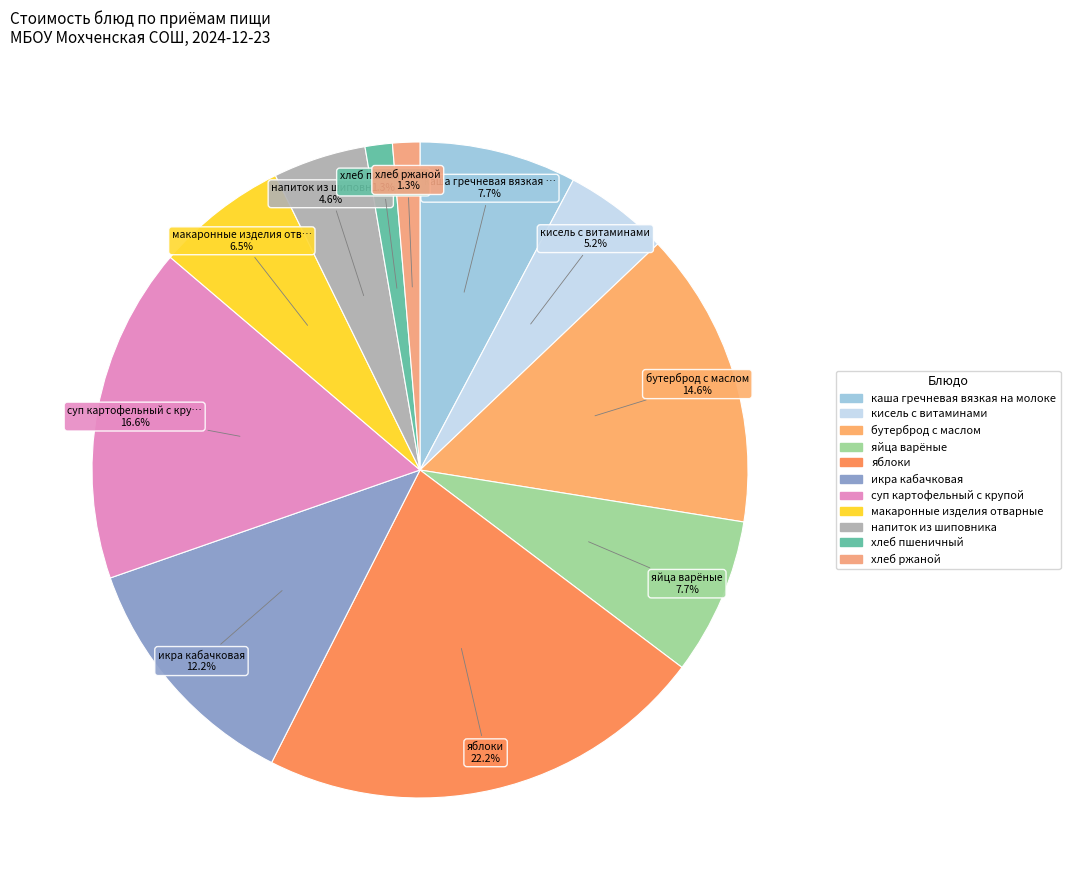

To the nearest percent, what is the combined percentage of суп картофельный с крупой and хлеб ржаной?

18%